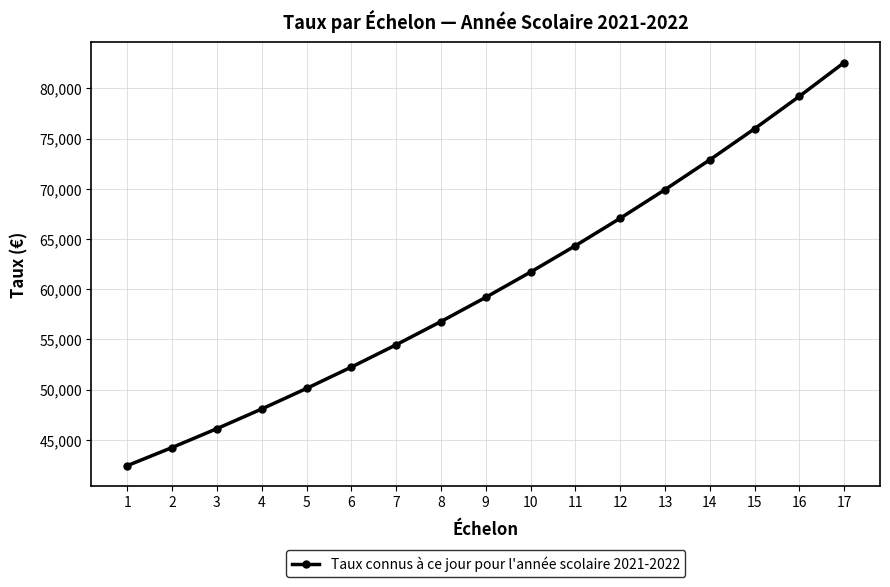

What is the value of the 17th point from the left?

82585